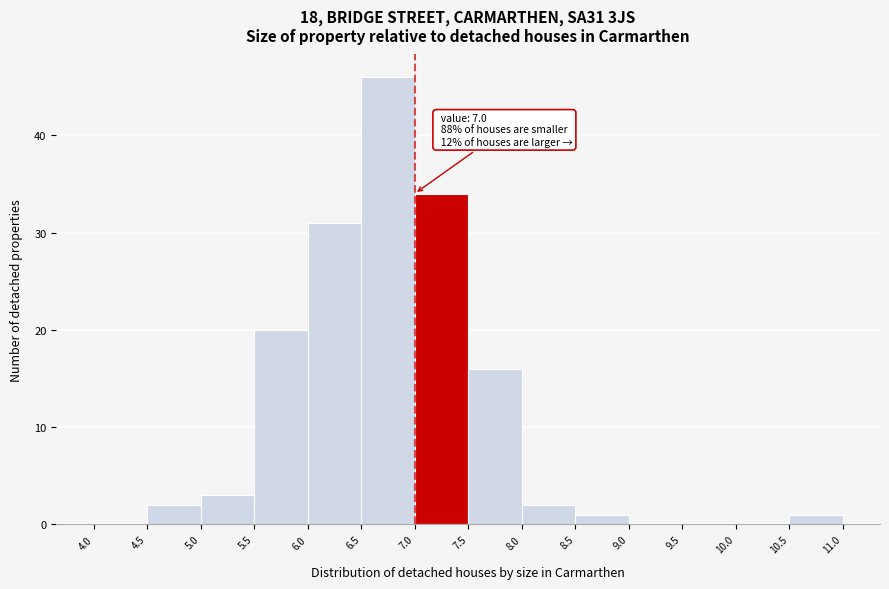

Which range on the x-axis has the tallest bar?

6.5 to 7.0